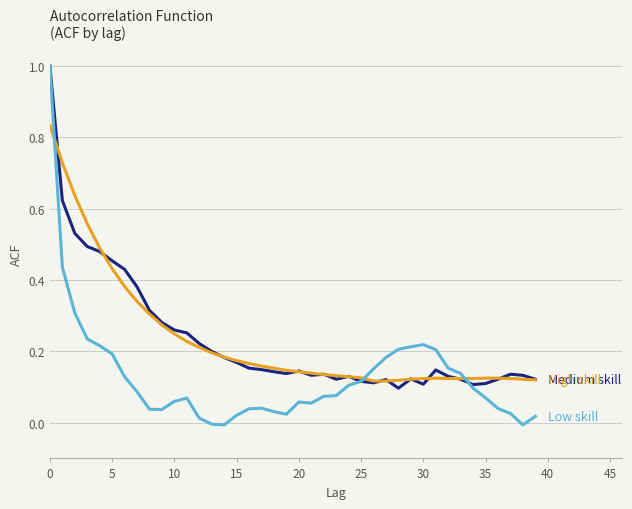

How many lines are shown in the chart?

3